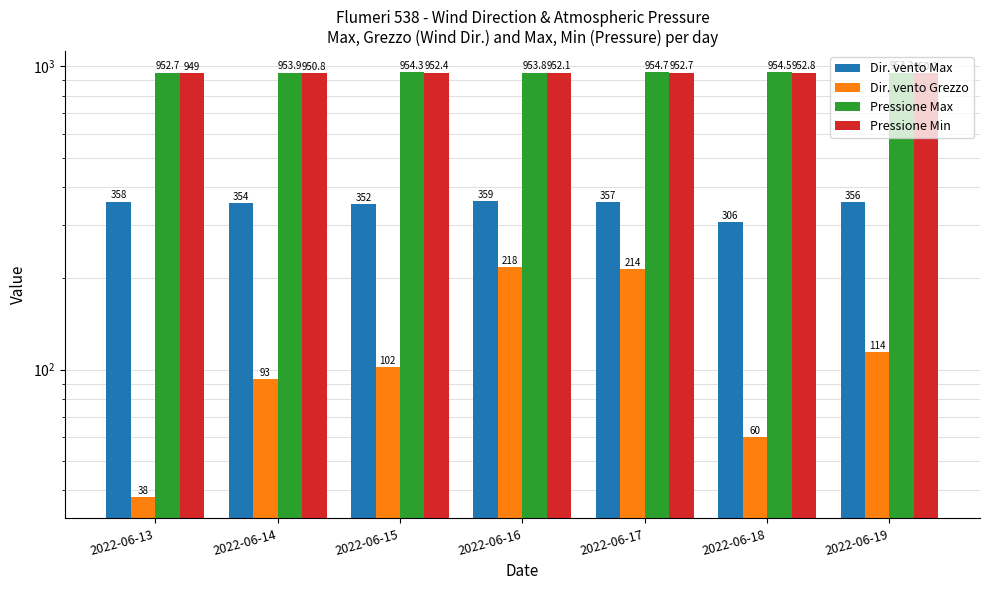

What is the value of the Dir. vento Max bar at the 4th from the left?

359.0